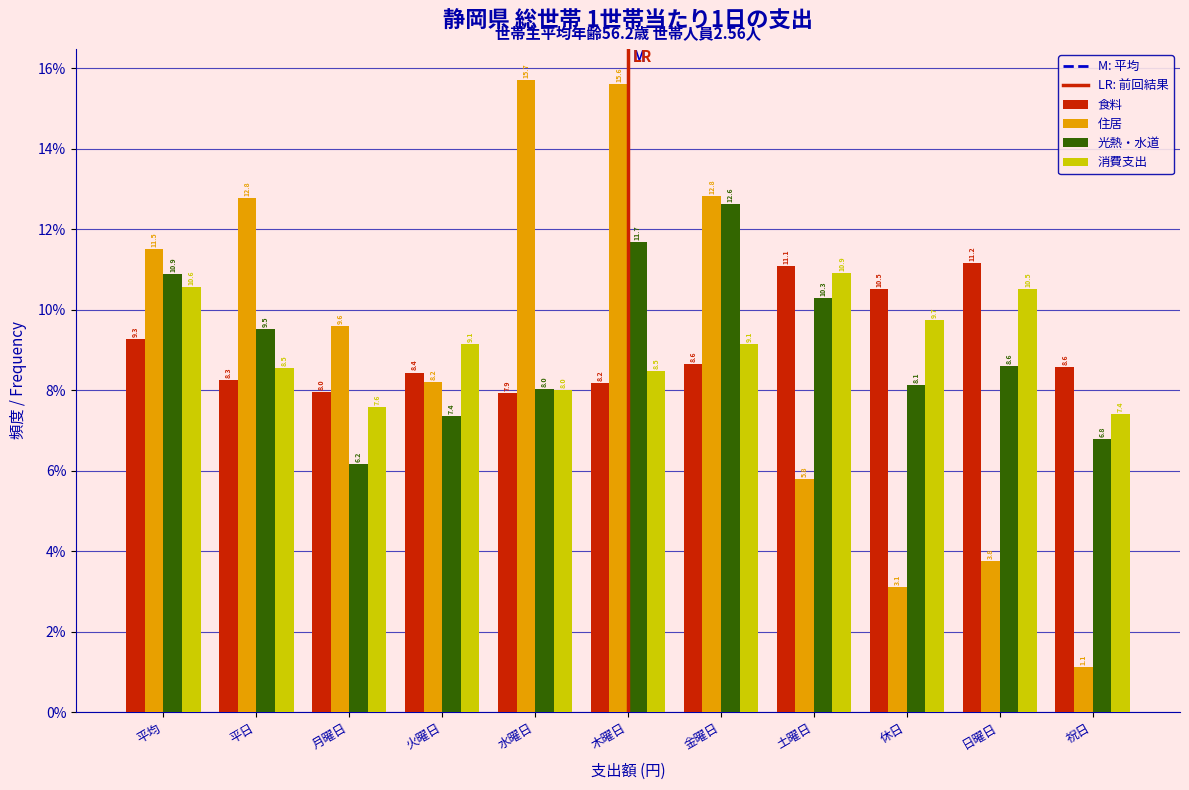

Reading right to left, extract all data points from this chart.

食料: 8.6	11.2	10.5	11.1	8.6	8.2	7.9	8.4	8.0	8.3	9.3
住居: 1.1	3.8	3.1	5.8	12.8	15.6	15.7	8.2	9.6	12.8	11.5
光熱・水道: 6.8	8.6	8.1	10.3	12.6	11.7	8.0	7.4	6.2	9.5	10.9
消費支出: 7.4	10.5	9.7	10.9	9.1	8.5	8.0	9.1	7.6	8.5	10.6